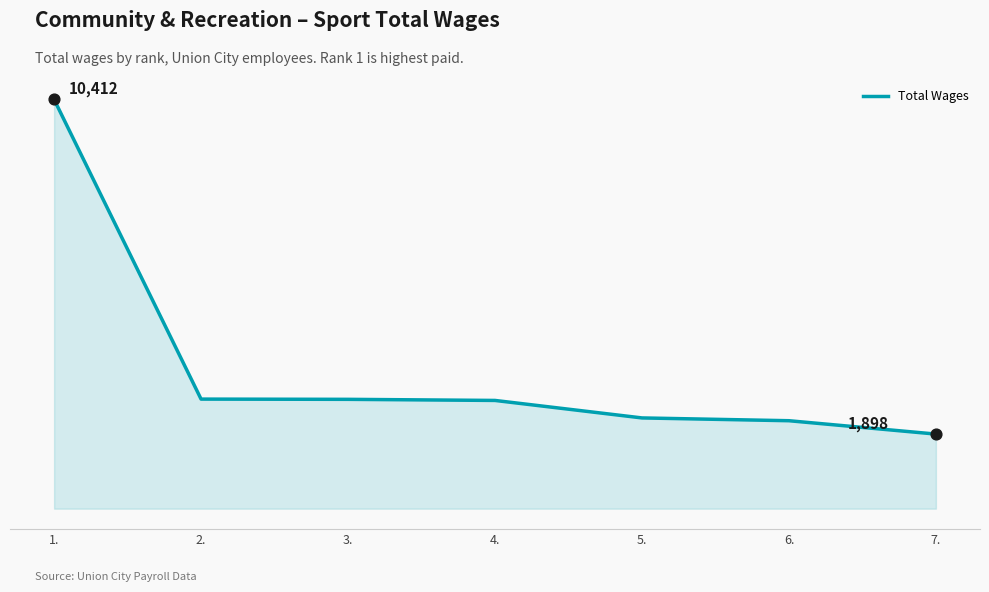

What is the change in value from 3. to 4.?

-28